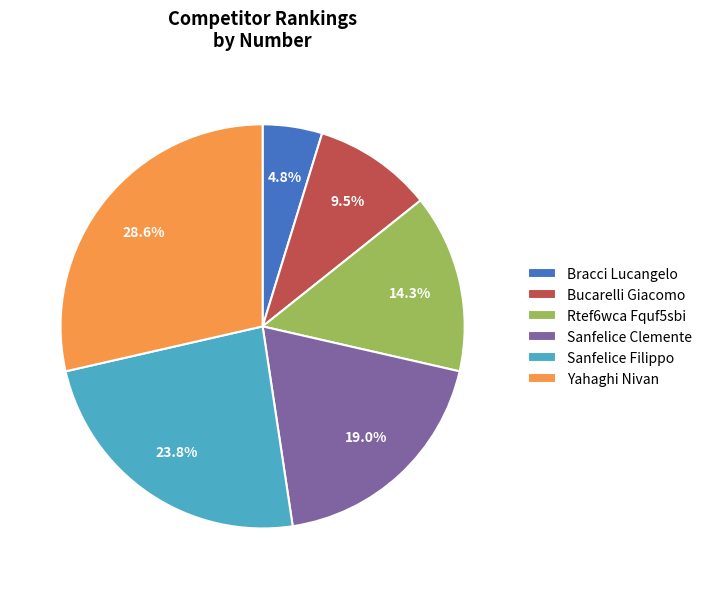

How many slices are in this pie chart?

6